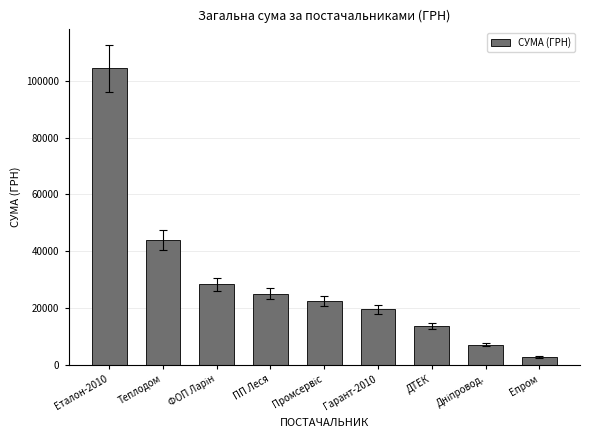

What is the maximum value shown in the chart?

104400.0